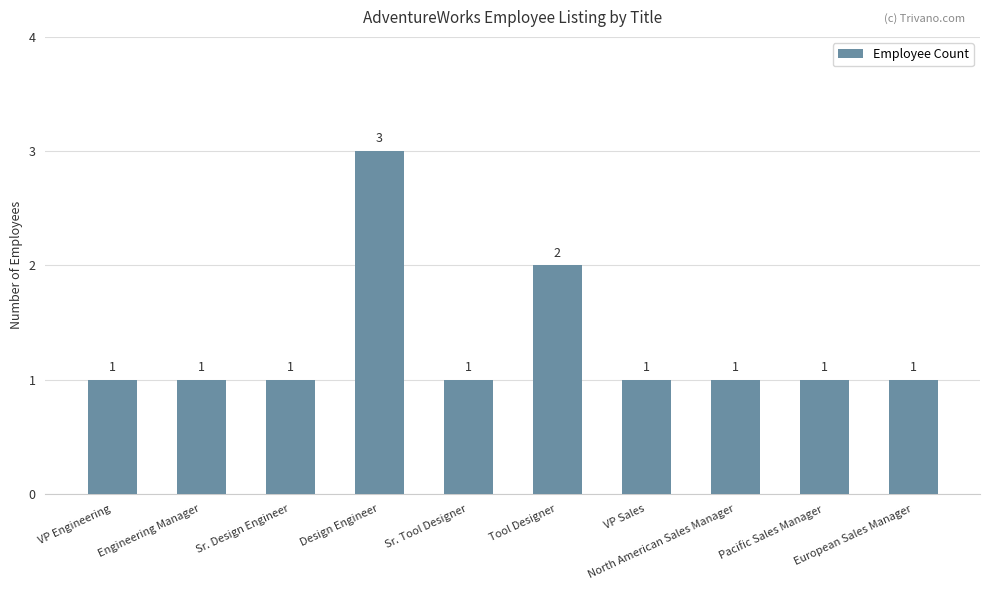

Reading left to right, what are all the values shown in this chart?

1	1	1	3	1	2	1	1	1	1